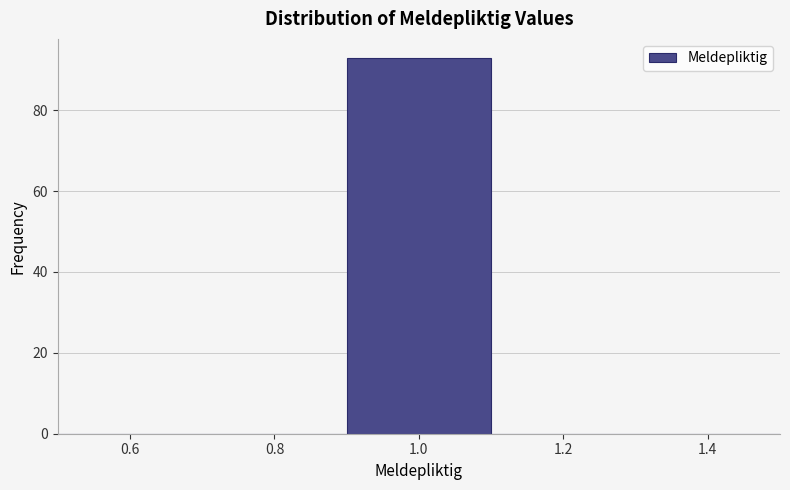

Over which range of the x-axis is the bar tallest?

0.9 to 1.1